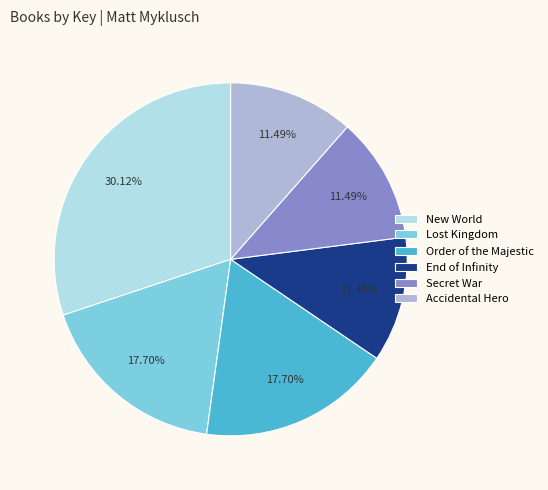

Approximately how many times larger is the value at New World compared to Lost Kingdom?

1.7